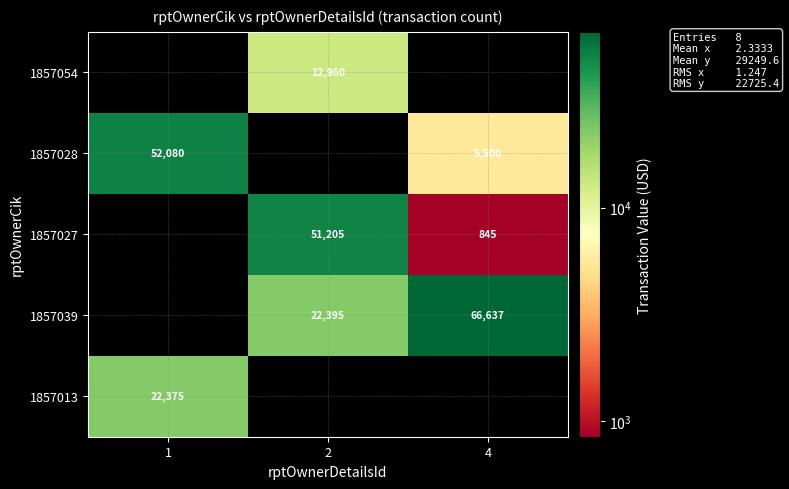

How many values in row_1 are above zero?

2